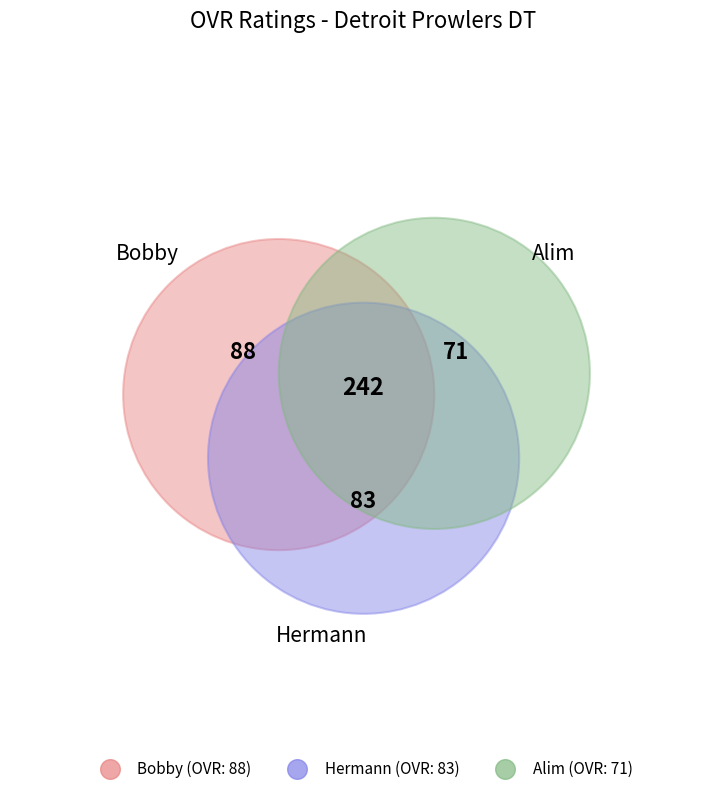

The Alim slice represents 29% of the pie. True or false?

True